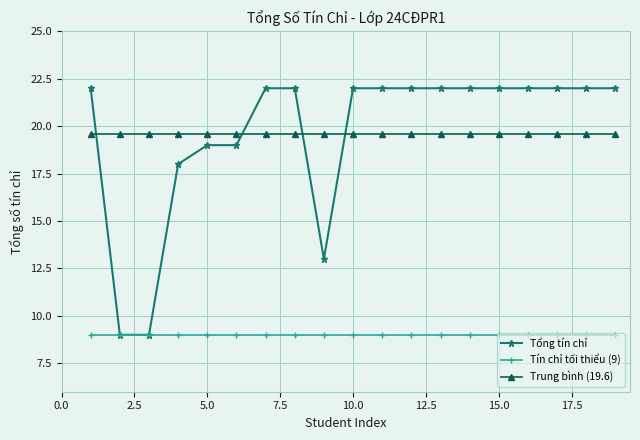

What is the value of the Tín chỉ tối thiểu (9) point at the 16th from the left?

9.0